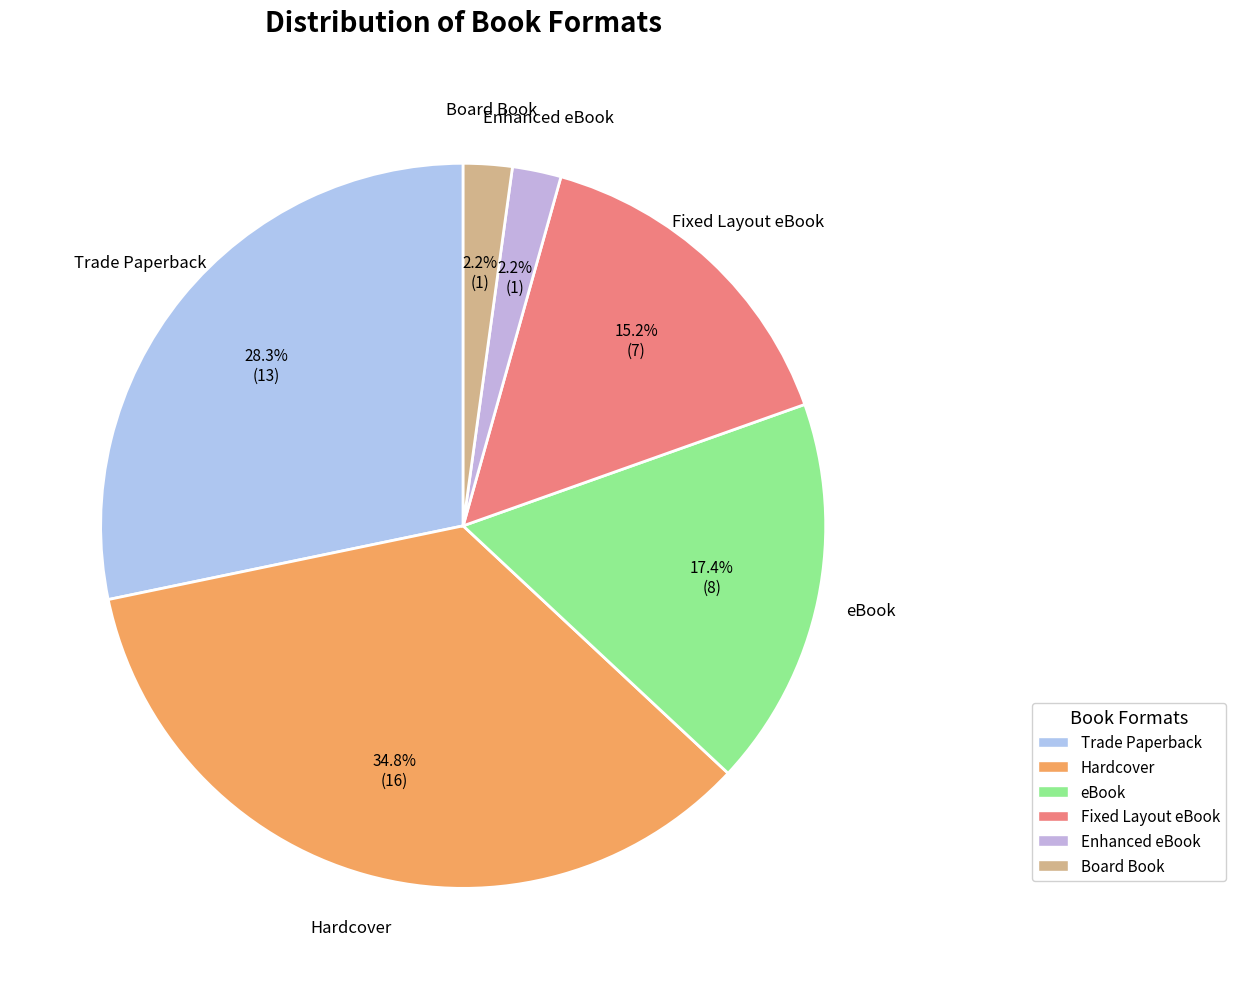

To the nearest percent, what percentage of the pie is Hardcover?

35%